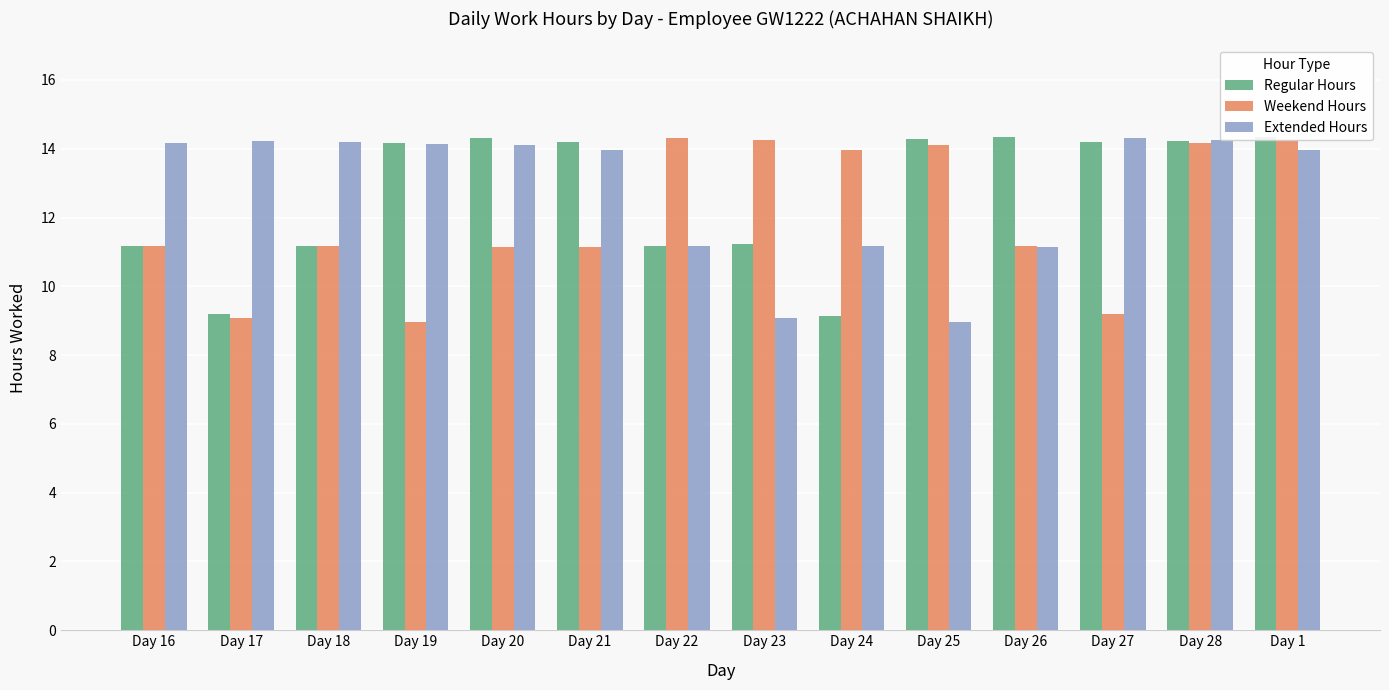

The value of Extended Hours at Day 21 is 13.9. True or false?

True